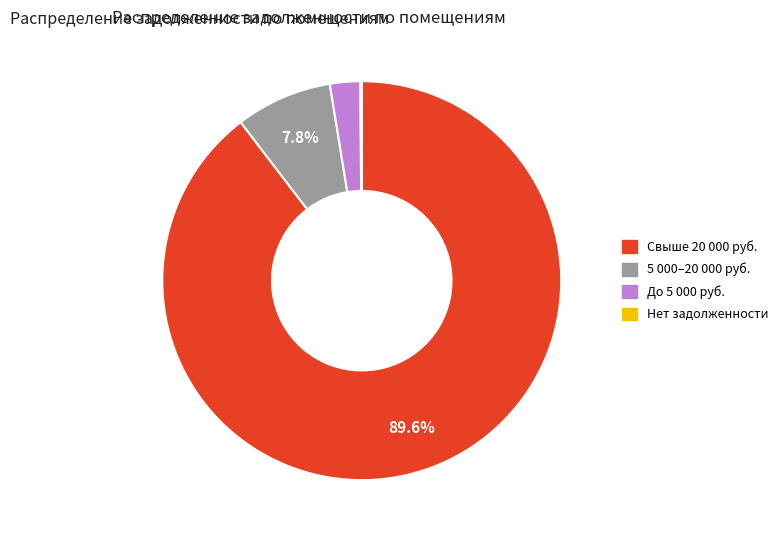

Is there a majority slice in this chart?

Yes